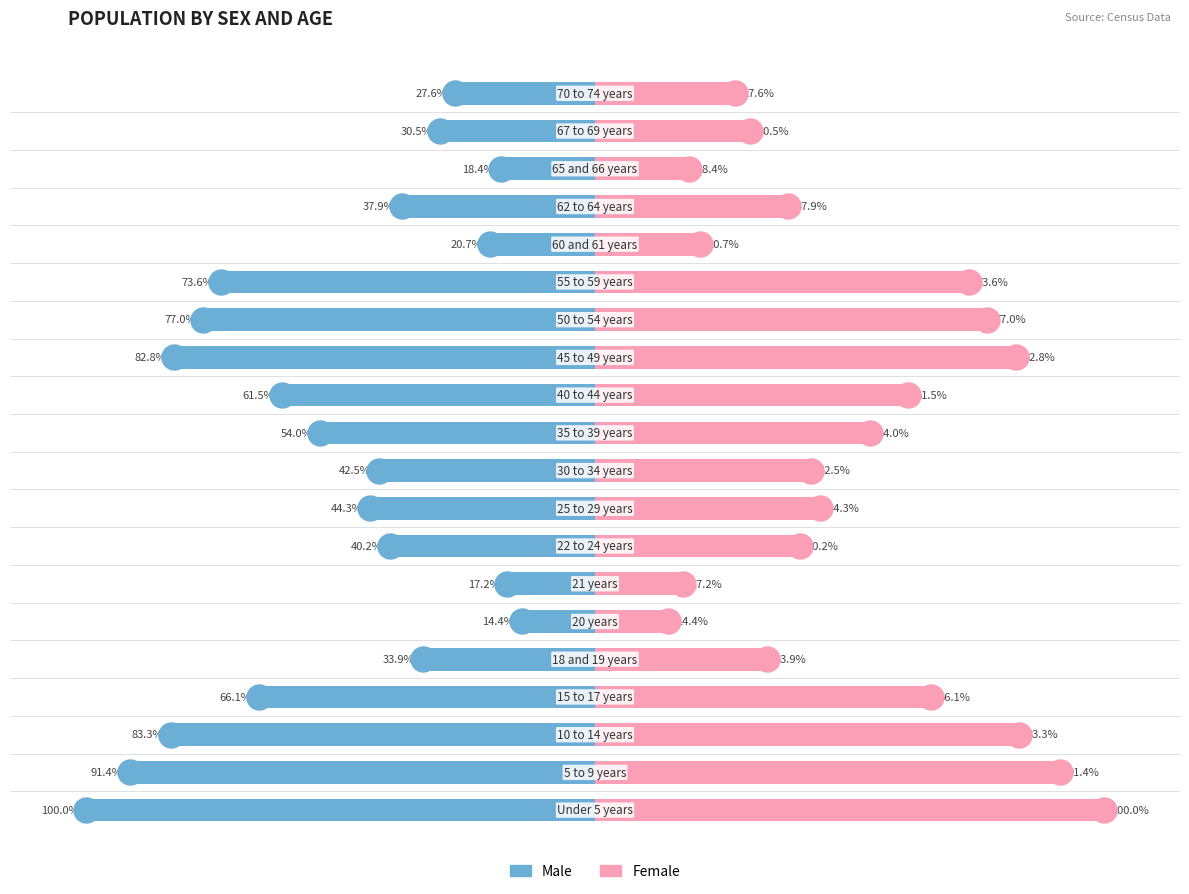

What are all the series names shown in the legend?

Male, Female